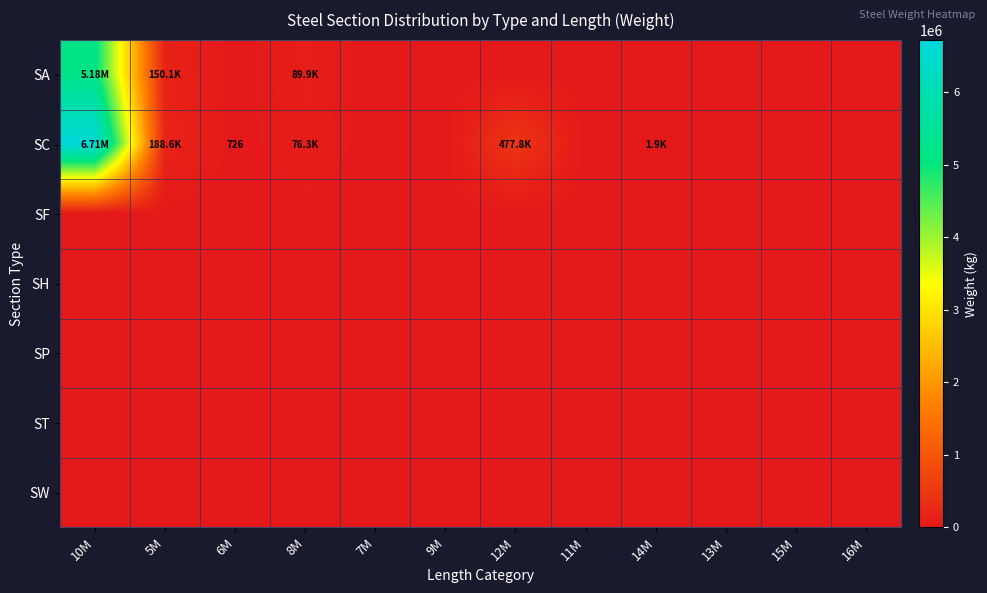

True or false: SW has a value of 0 at 6M.

True